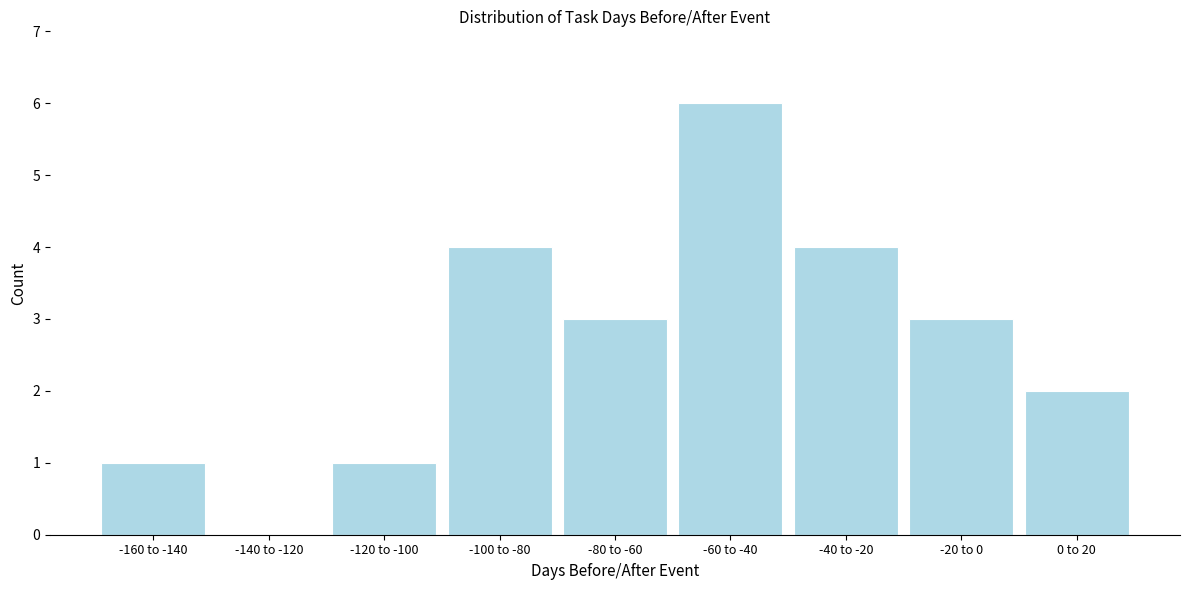

Reading left to right, transcribe all the data shown in this chart.

-160 to -140=1	-140 to -120=0	-120 to -100=1	-100 to -80=4	-80 to -60=3	-60 to -40=6	-40 to -20=4	-20 to 0=3	0 to 20=2